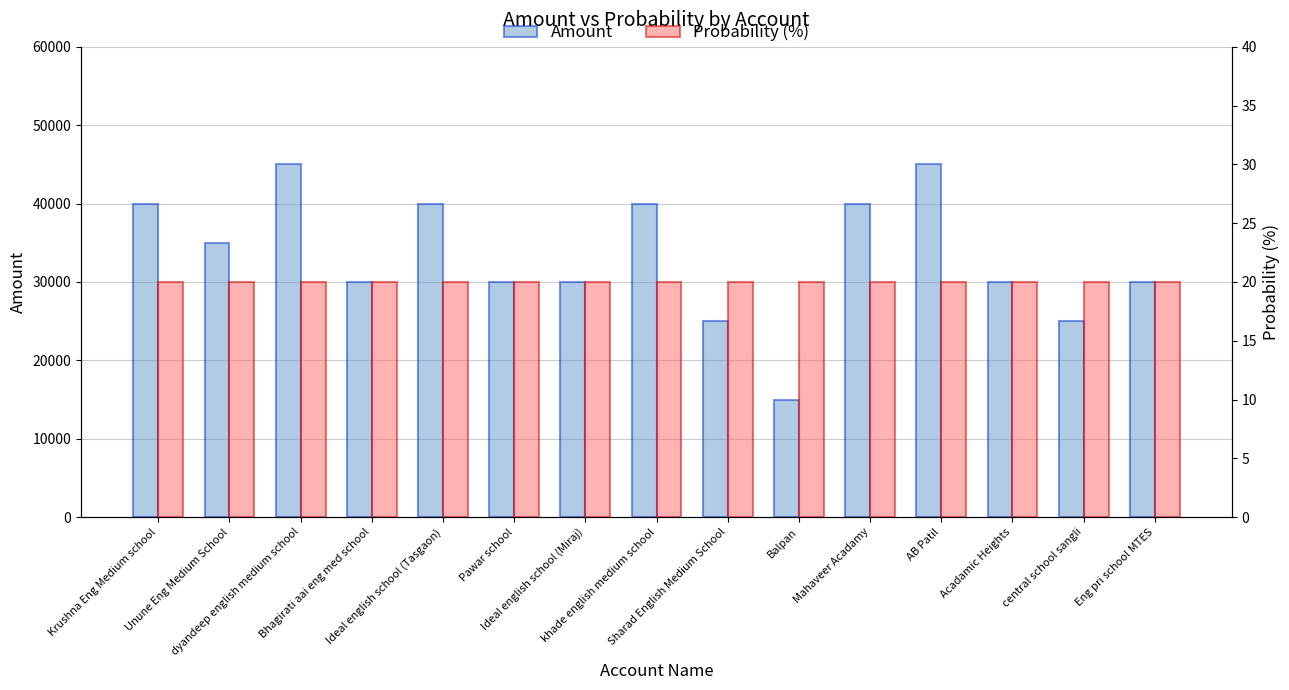

What is the value of the Probability (%) bar at the 13th from the left?

20